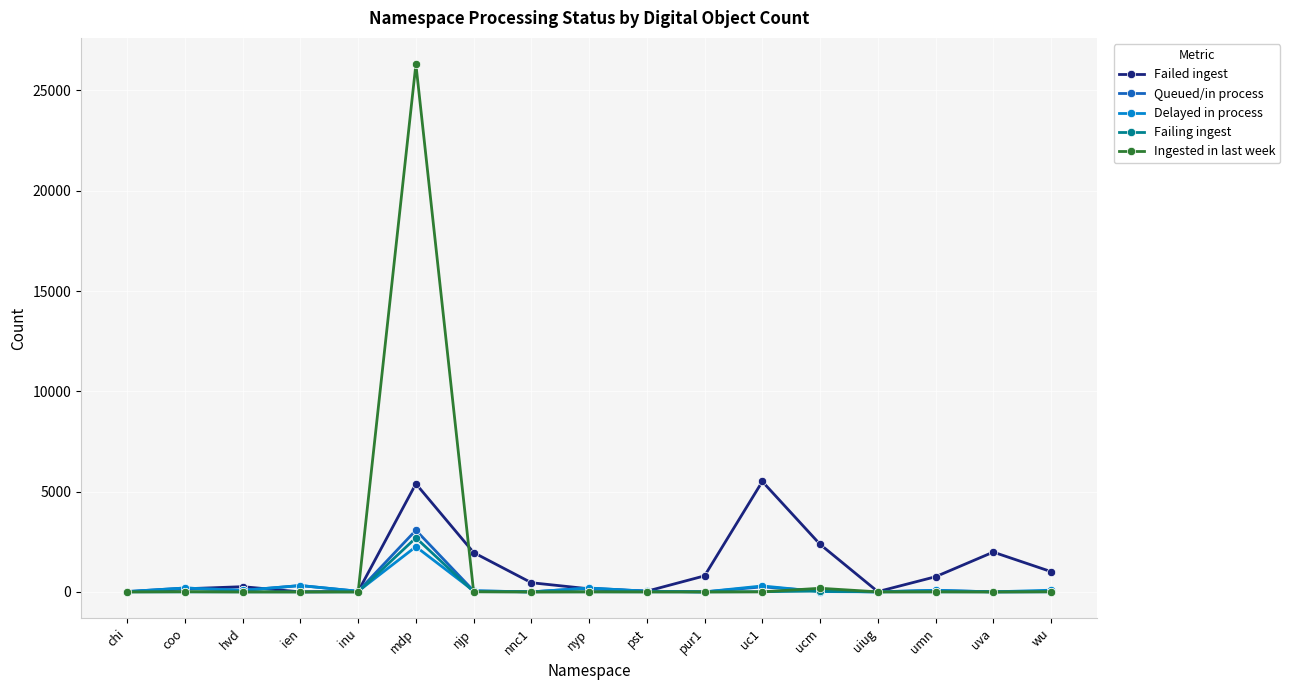

What is the greatest value displayed?

26303